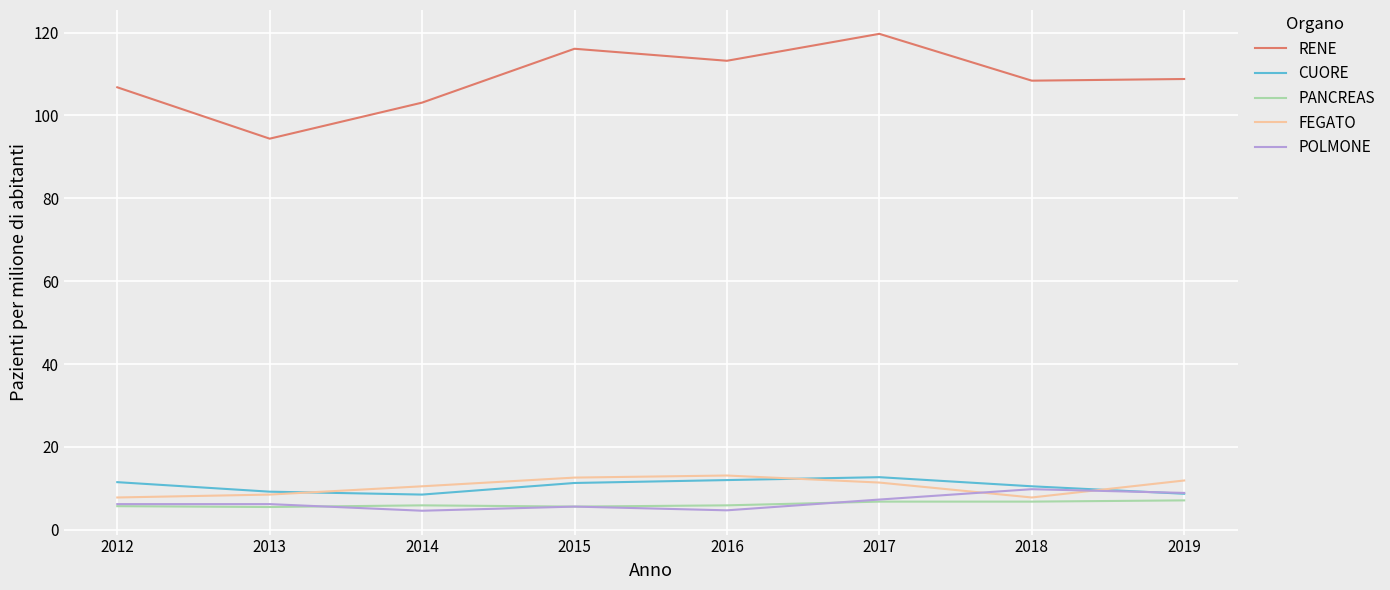

What is the difference between the PANCREAS values at 2012 and 2015?

0.1